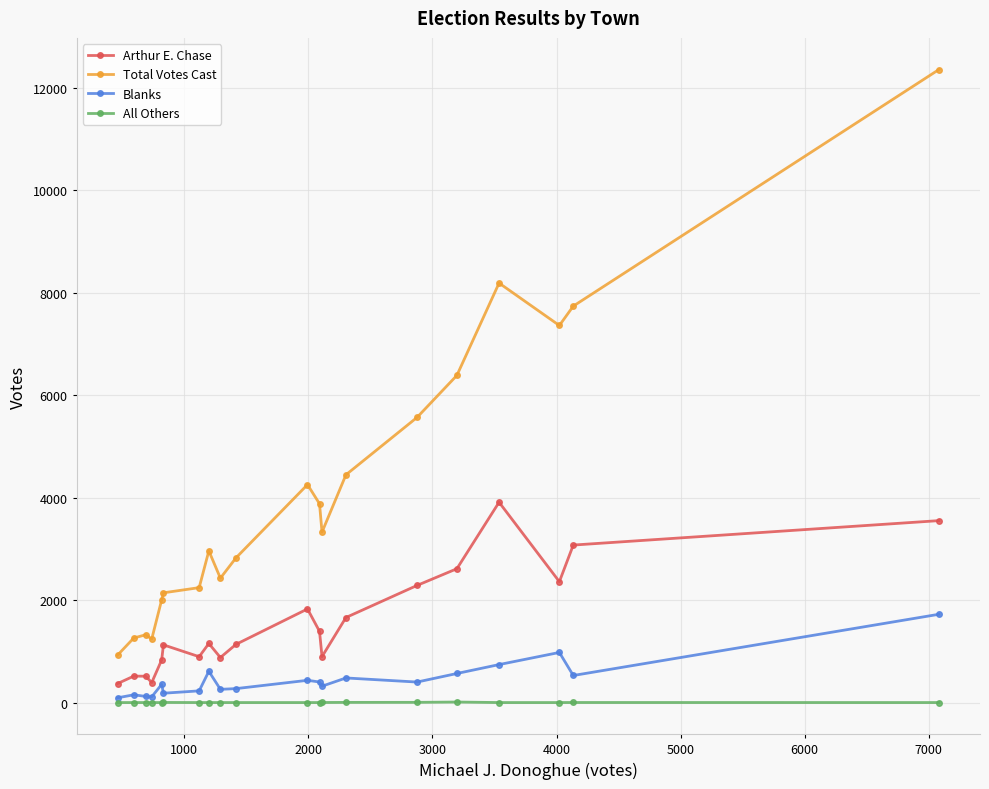

True or false: Arthur E. Chase and Blanks cross at least once.

False